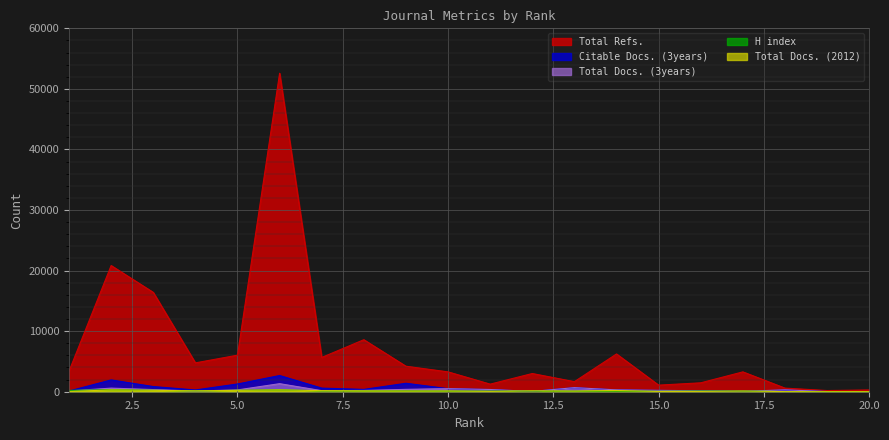

How many data points in Total Docs. (2012) are above 124?

9